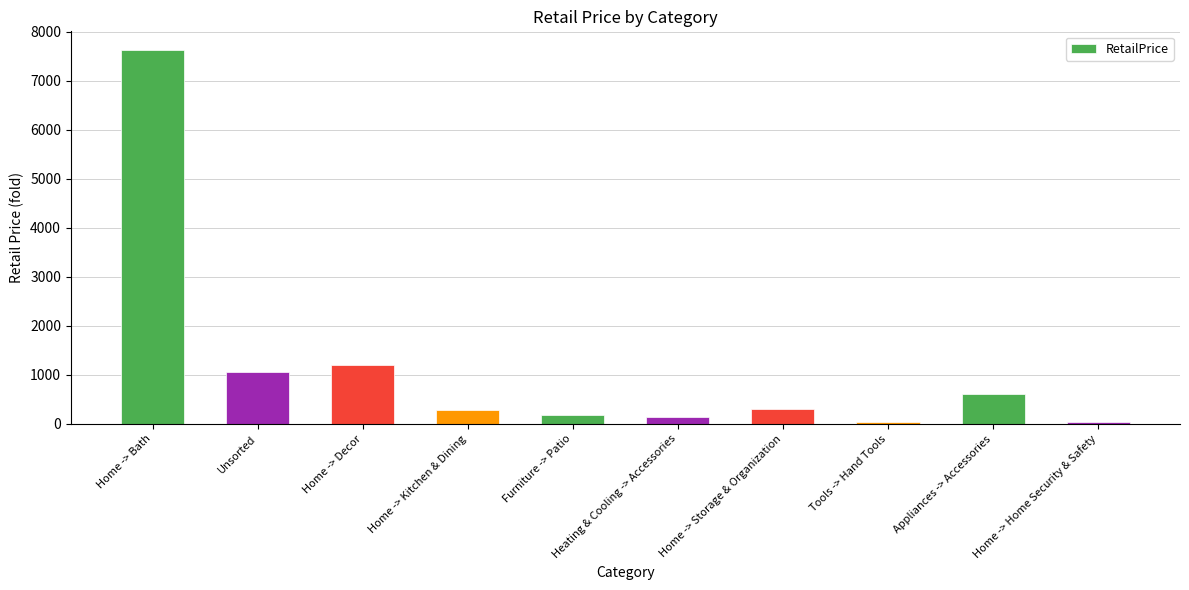

Are the bars horizontal?

No